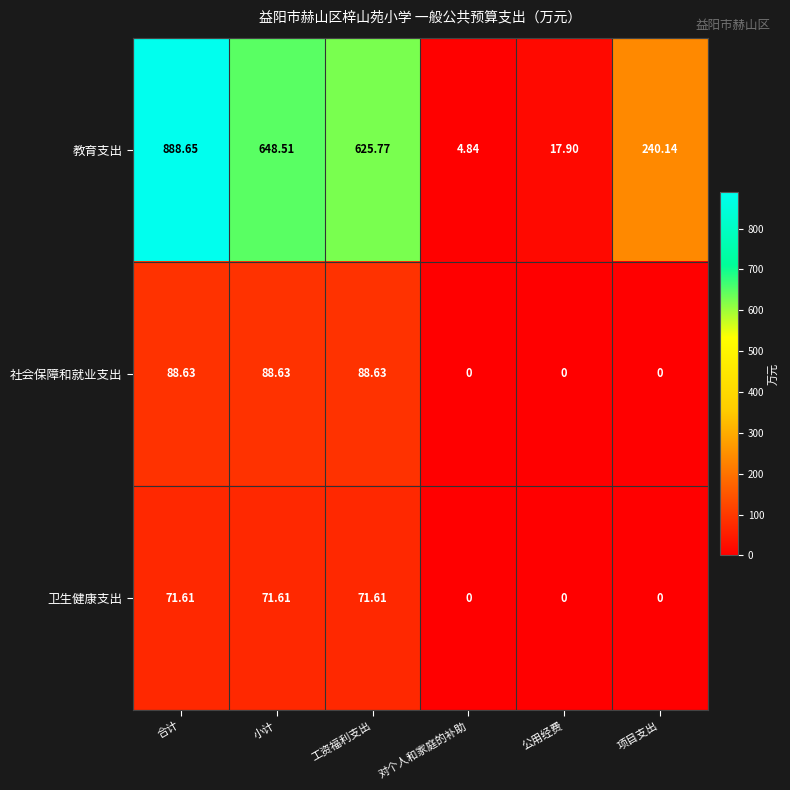

At which label does 教育支出 first exceed 625?

合计